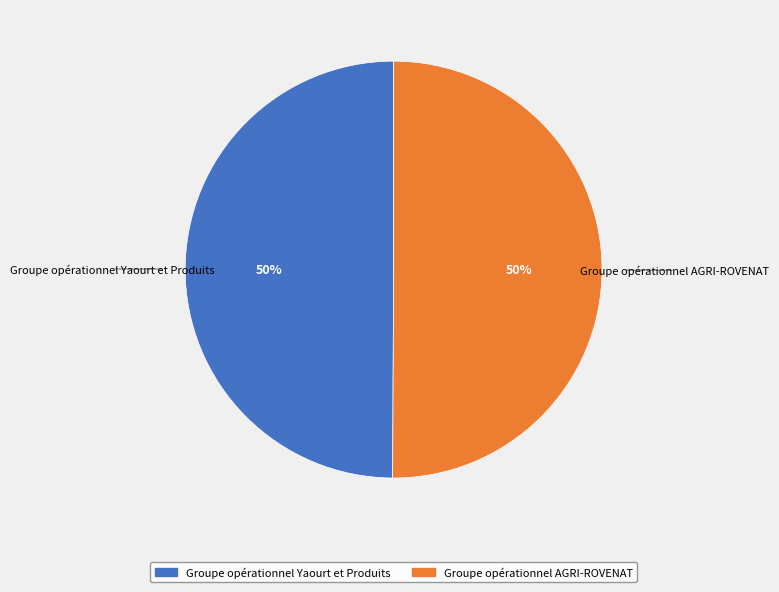

What percentage is the Groupe opérationnel Yaourt et Produits slice, to the nearest percent?

50%